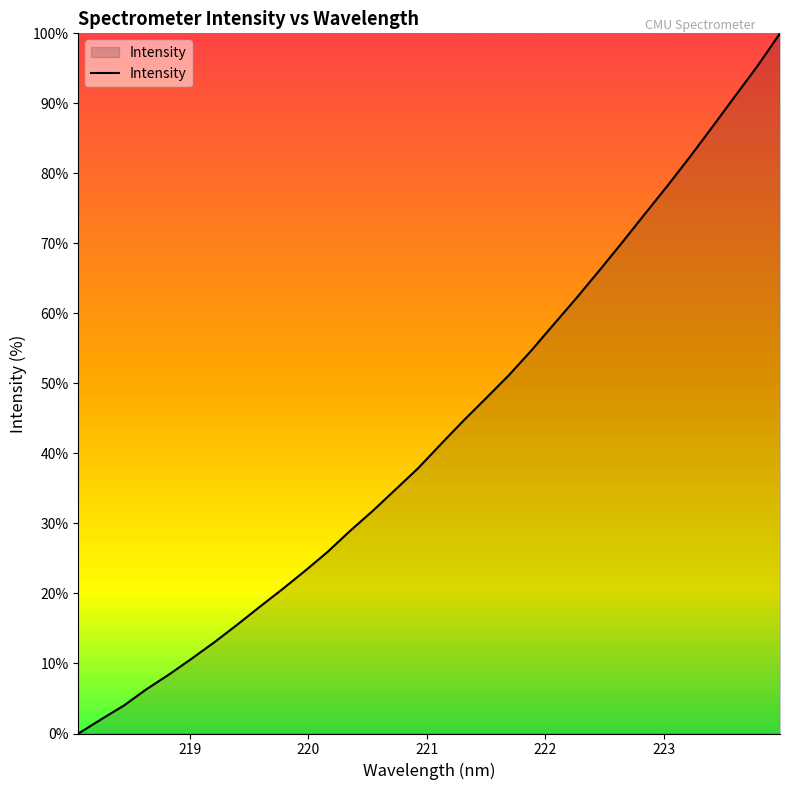

What is the greatest value displayed?

100.0